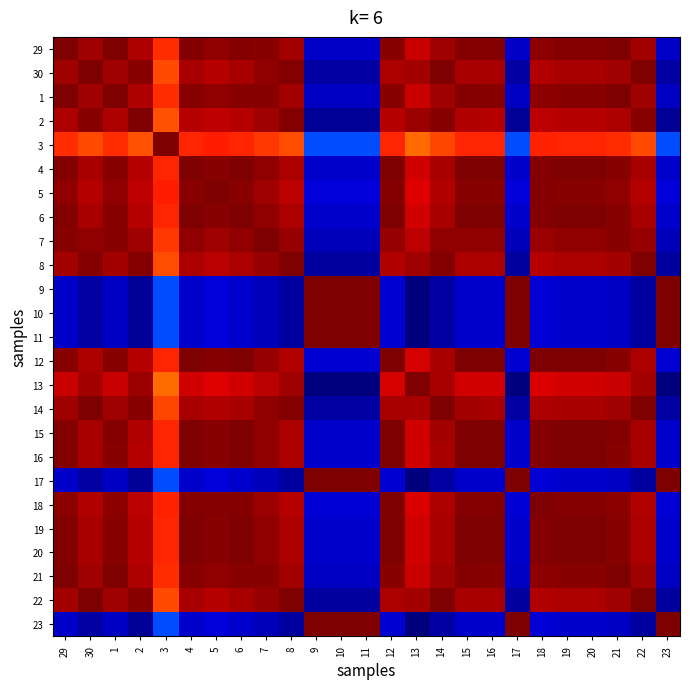

At which category does the chart reach its minimum across all series?

13